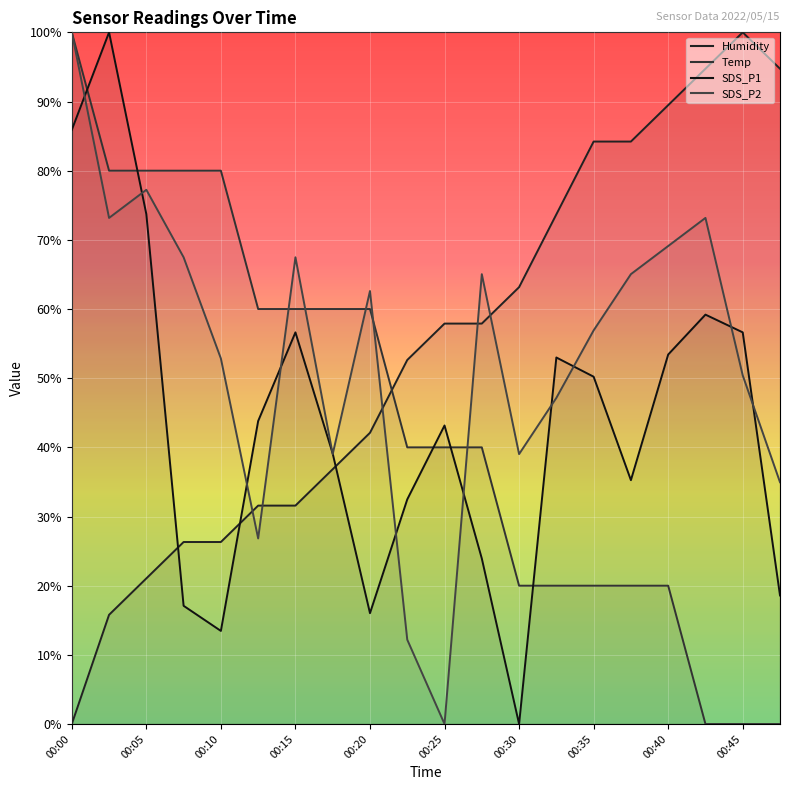

How many data points in SDS_P2 are above 62?

10